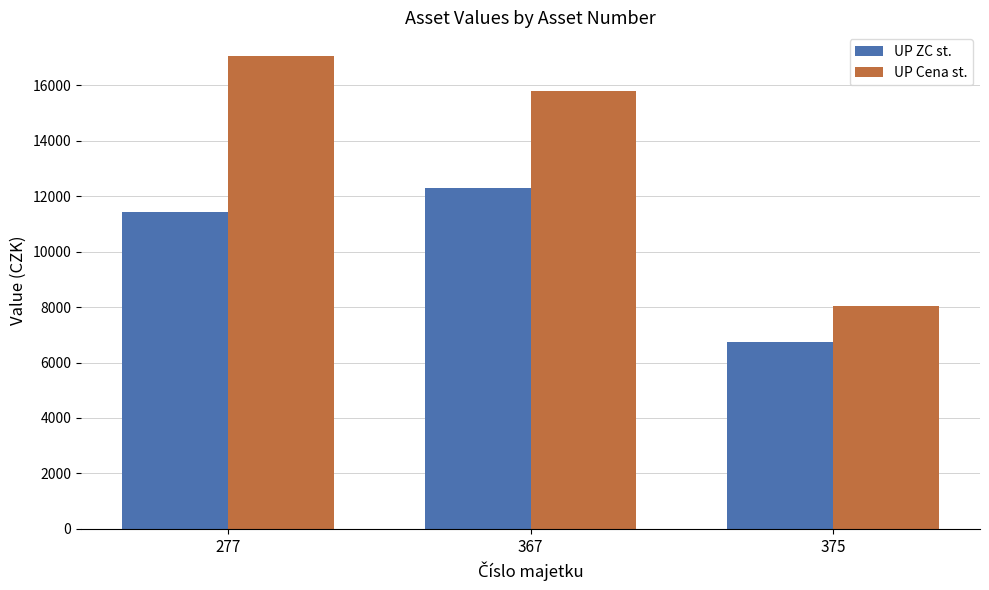

True or false: UP ZC st. has a value of 6723 at 375.

True